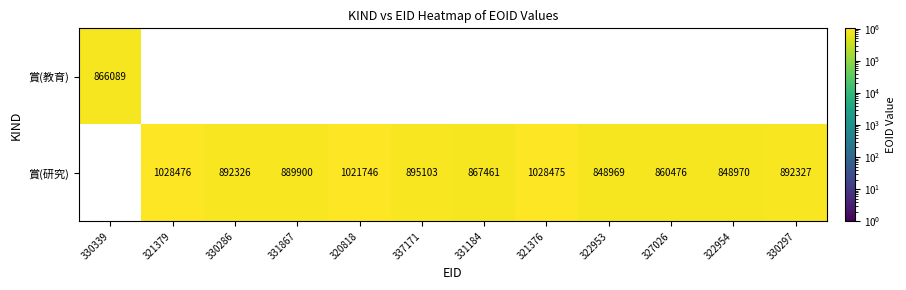

The value of 賞(研究) at 327026 is 538730. True or false?

False